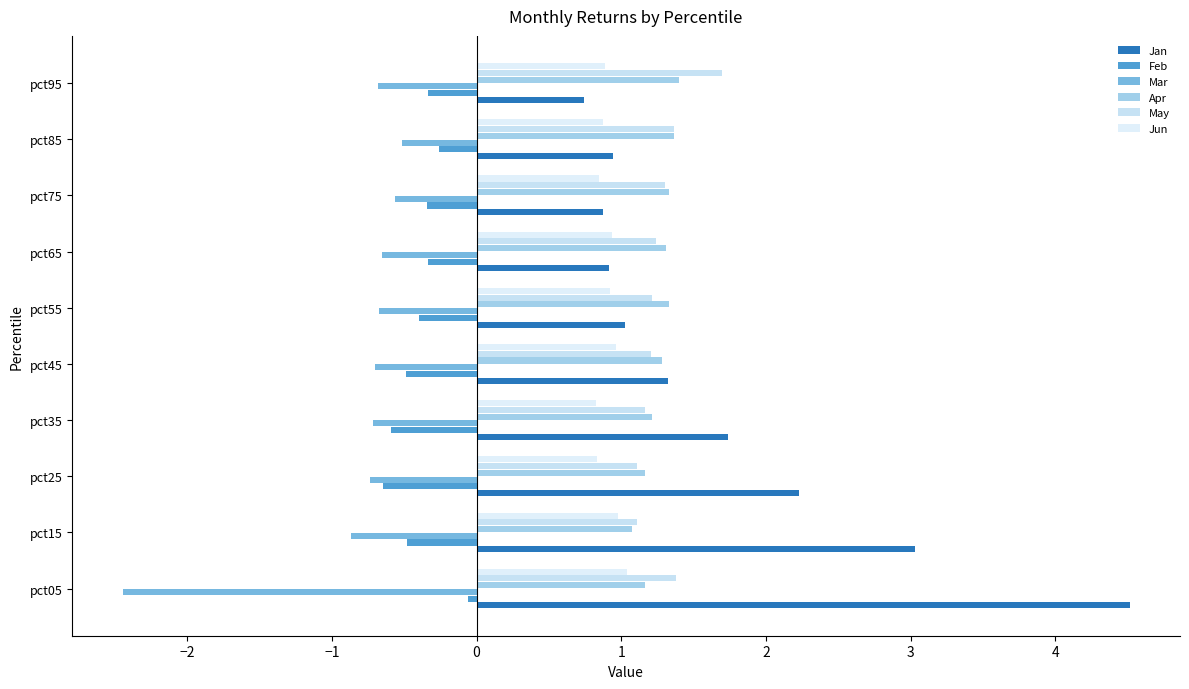

What position from the left is 0?

4